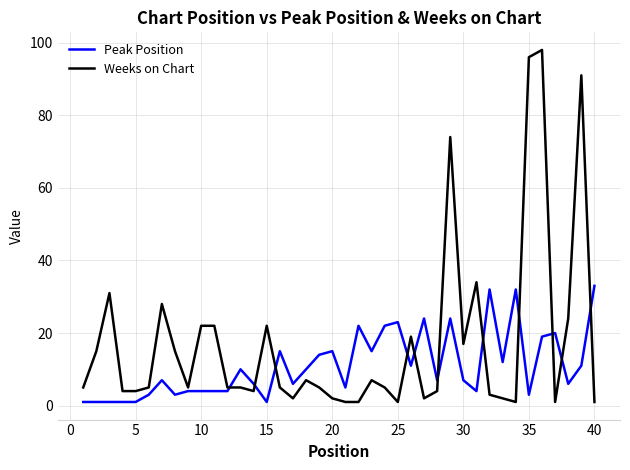

What is the highest value of the Peak Position series?

33